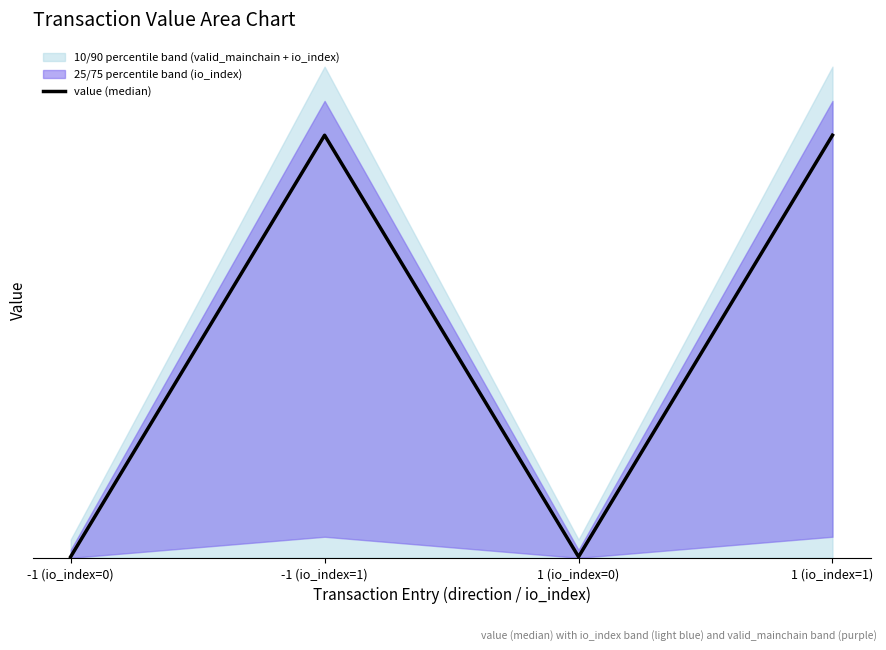

List the labels in order of value, largest first.

-1 (io_index=1), 1 (io_index=1), -1 (io_index=0), 1 (io_index=0)